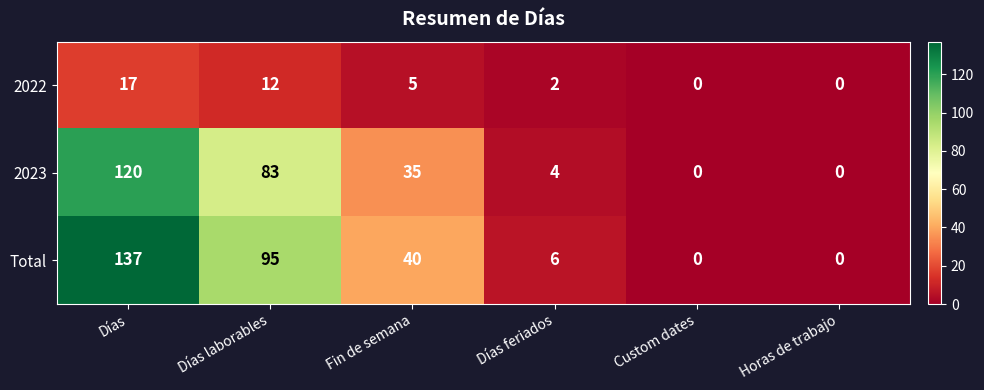

At which label does 2023 first exceed 35?

Días